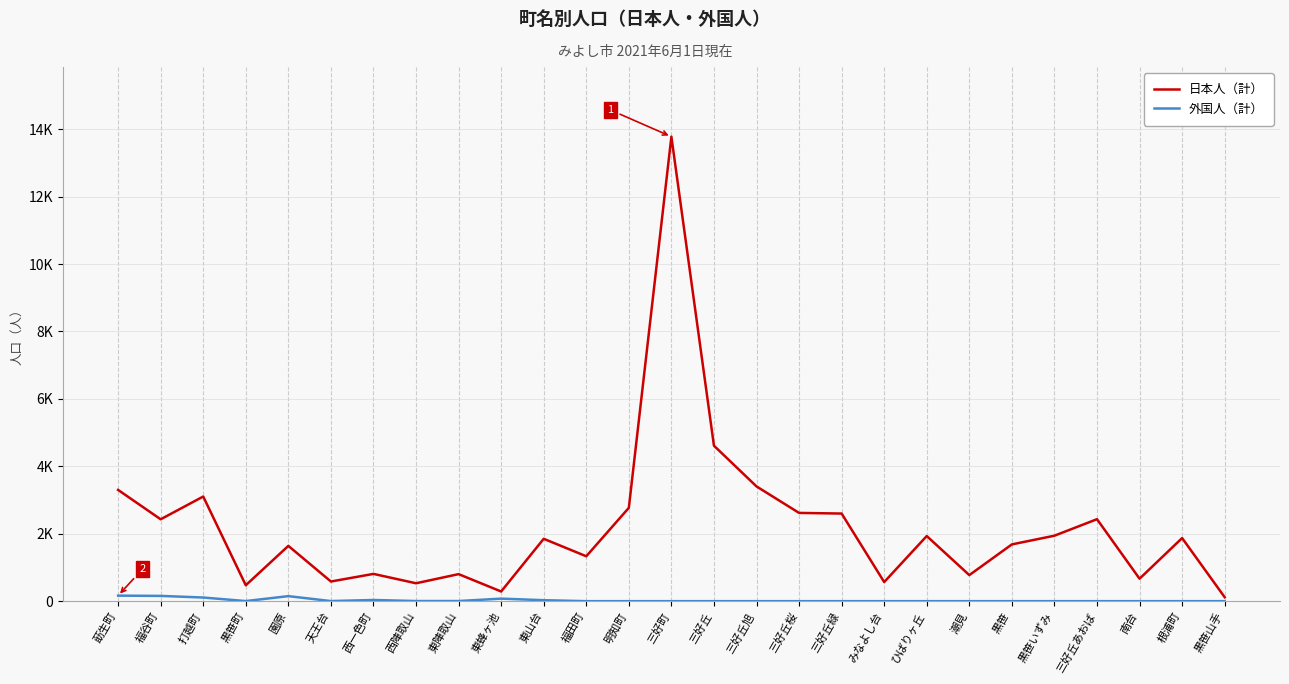

What are all the series names shown in the legend?

日本人（計）, 外国人（計）